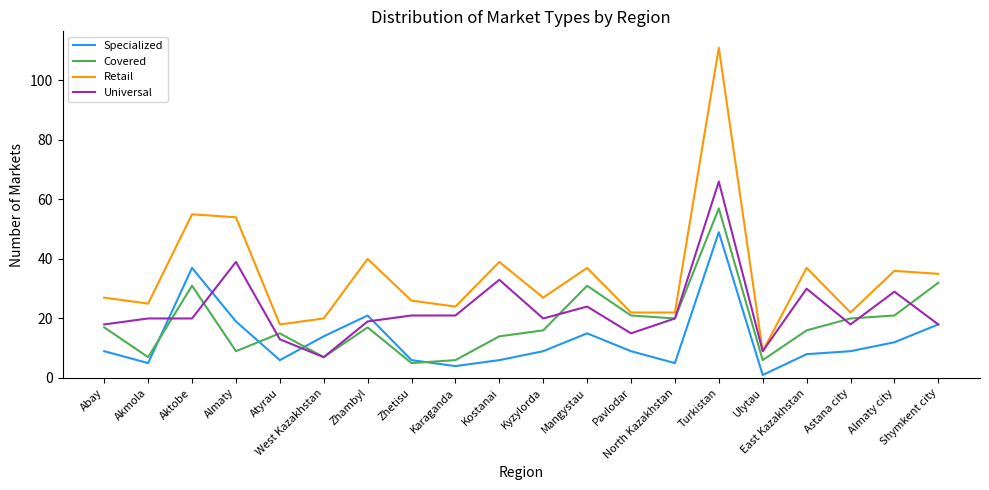

The Covered series shows 38 at Almaty city. True or false?

False